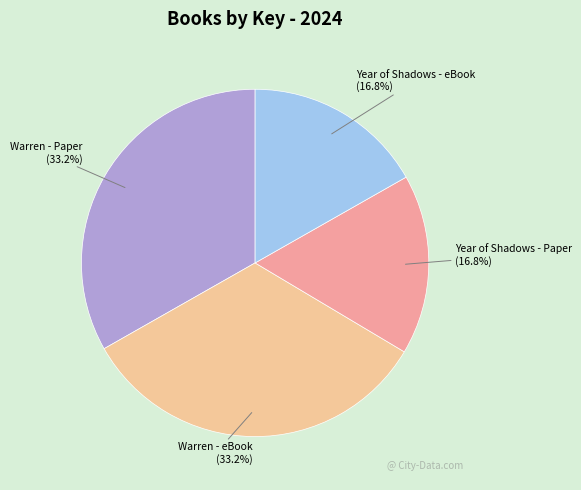

What is the total percentage of Year of Shadows - Paper and Year of Shadows - eBook?

33.6%